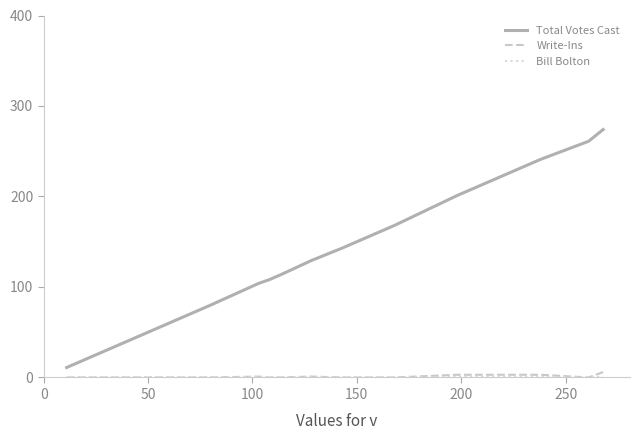

Which series has the largest range (max minus min)?

Total Votes Cast